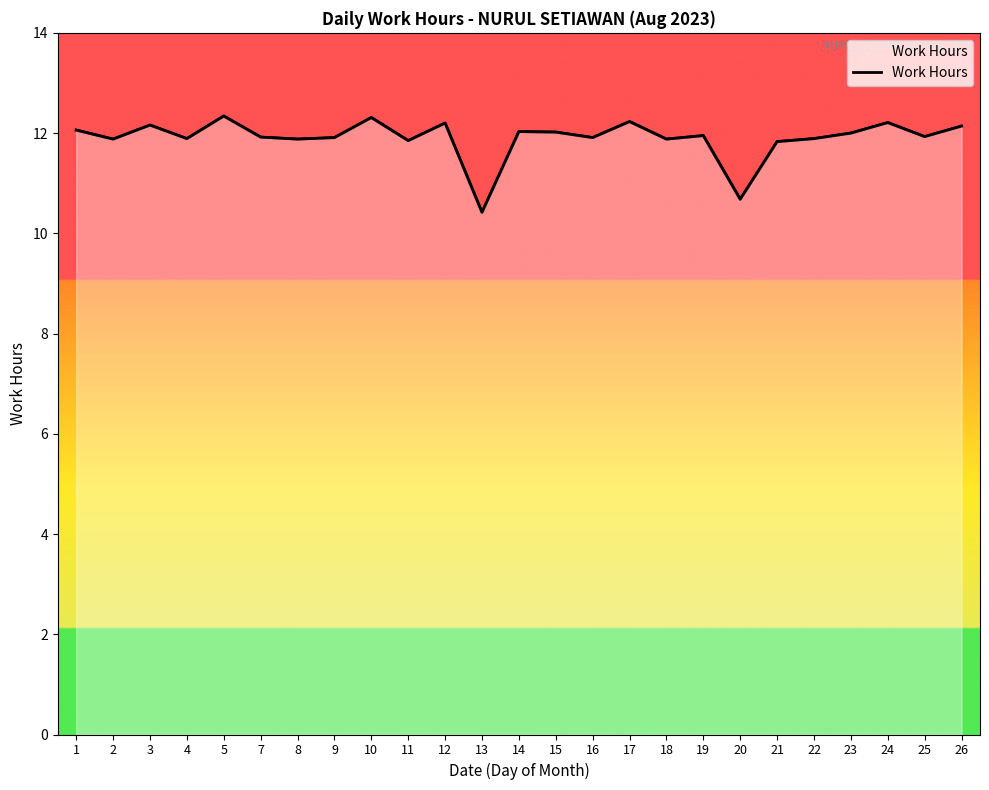

What value does the data have at 17?

12.2